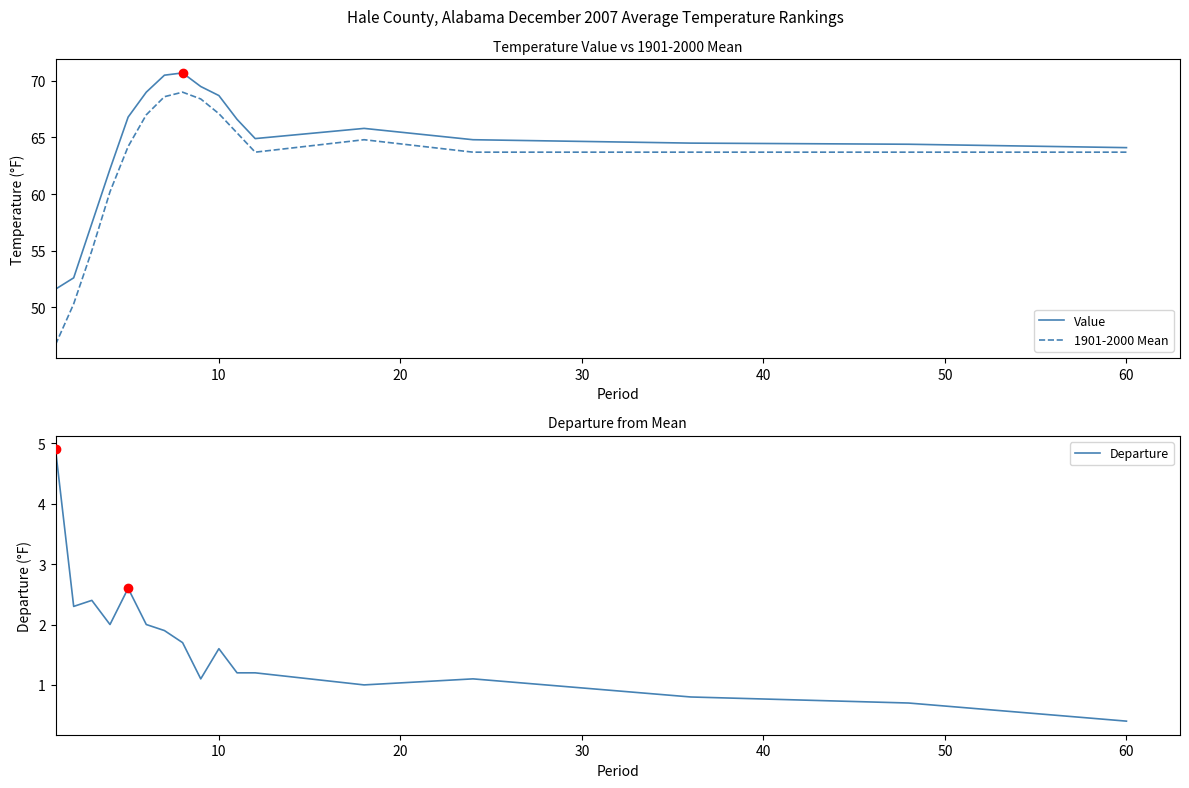

The Value series shows 26.2 at 10. True or false?

False